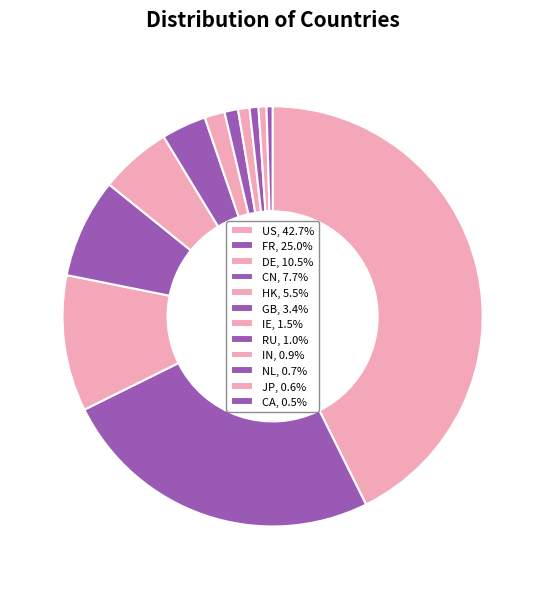

How many segments does this pie chart have?

12